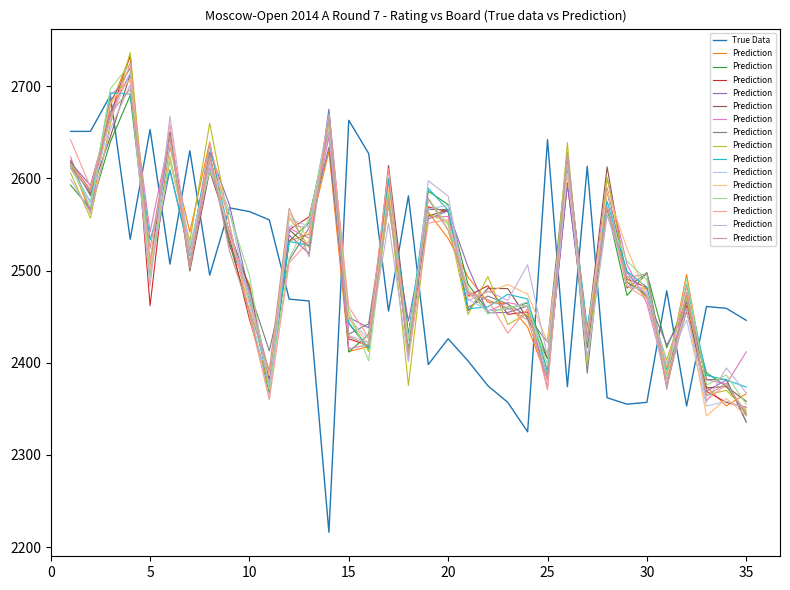

True or false: True Data has a value of 2446 at 35.

True